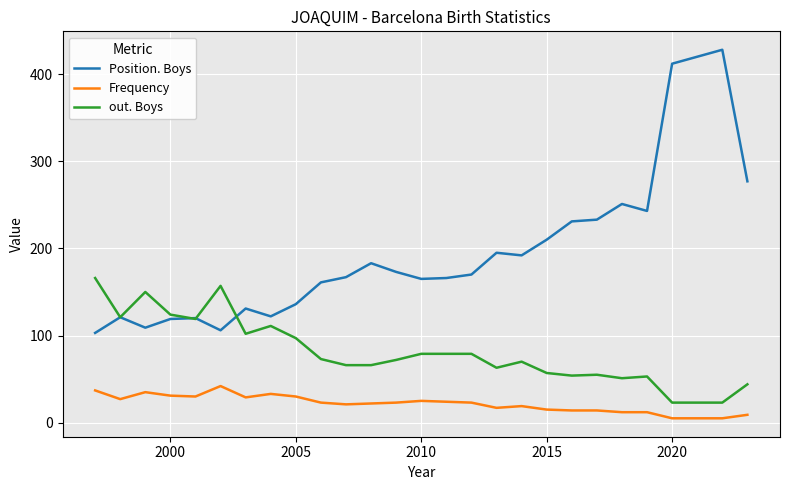

At how many categories does at least one series exceed 6?

26